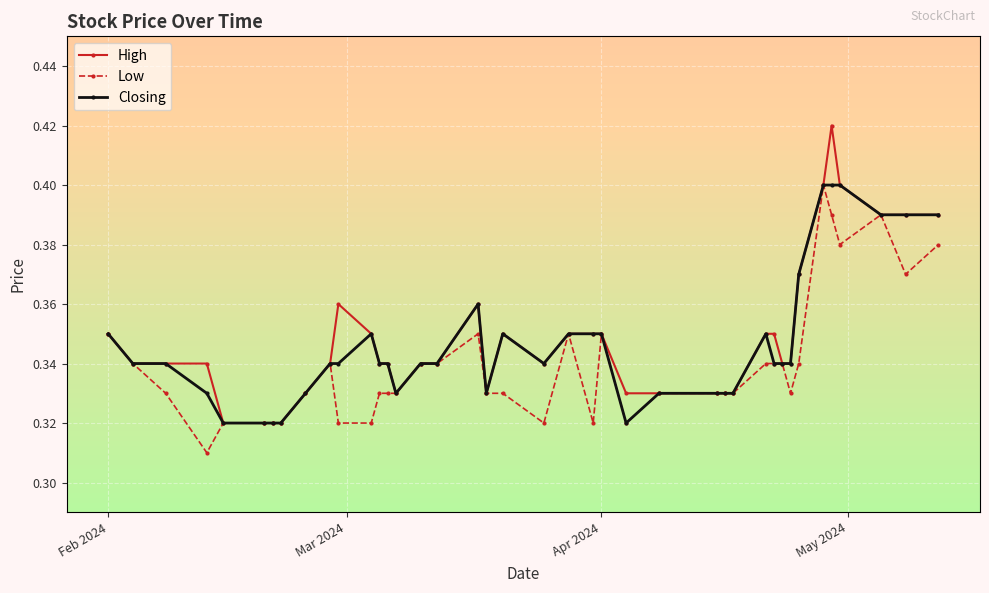

Which series has the largest range (max minus min)?

High